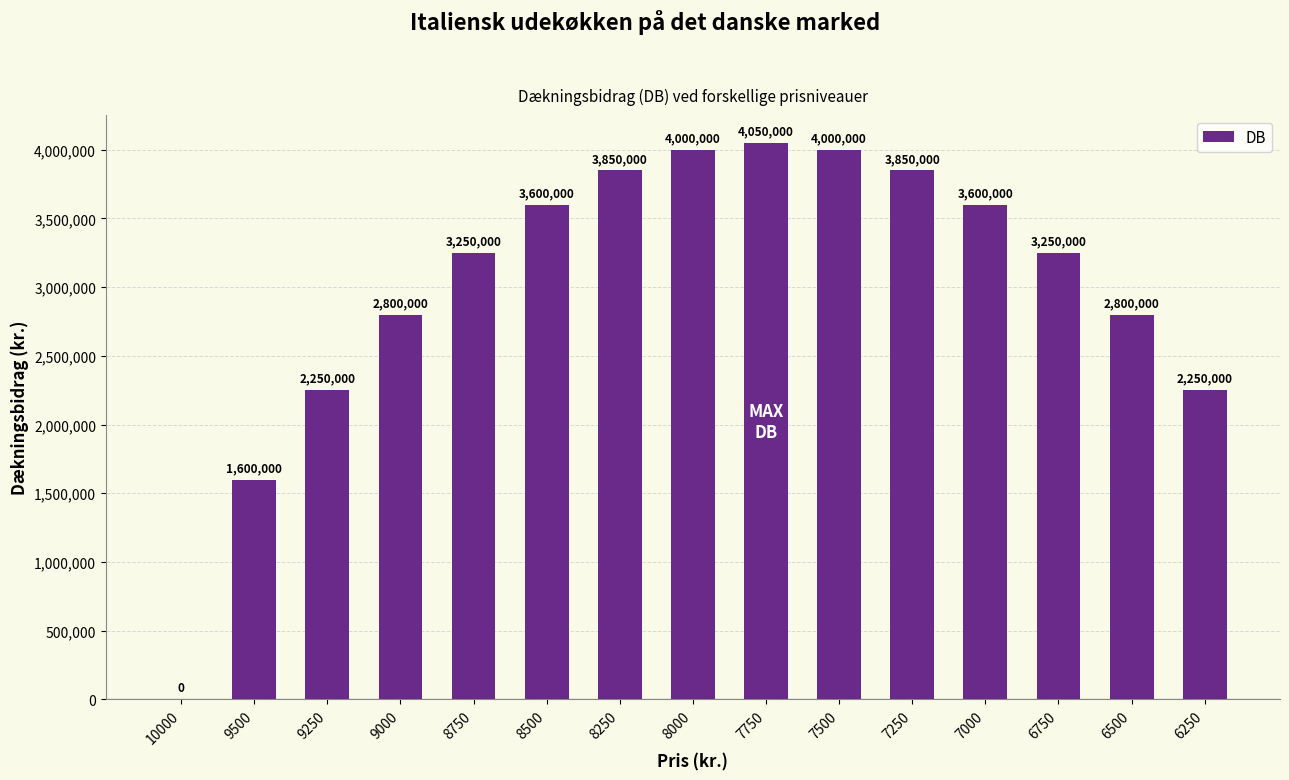

What is the sum of all values?

45150000